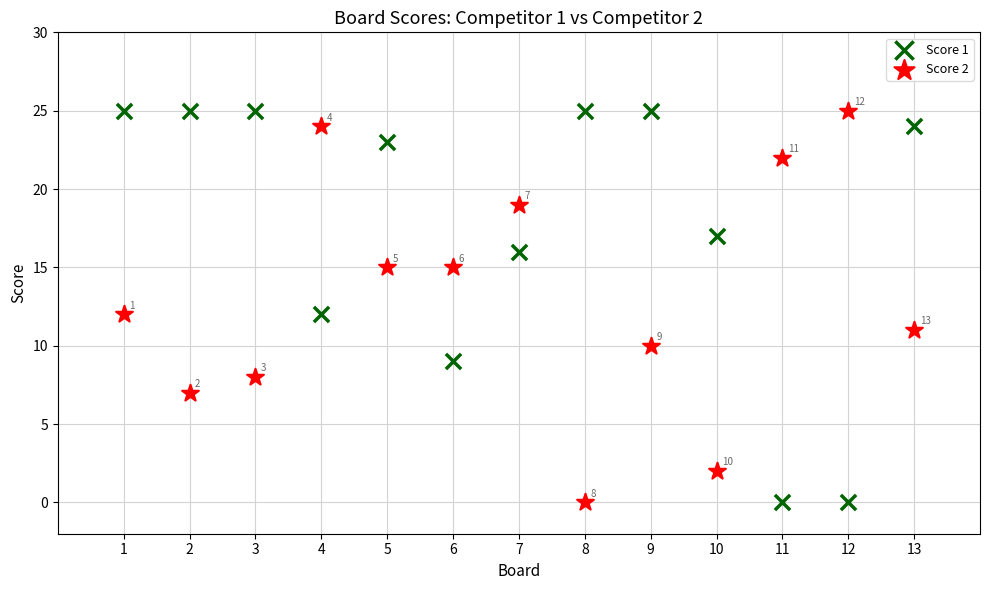

What is the X range (max minus min) for the scatter plot?

12